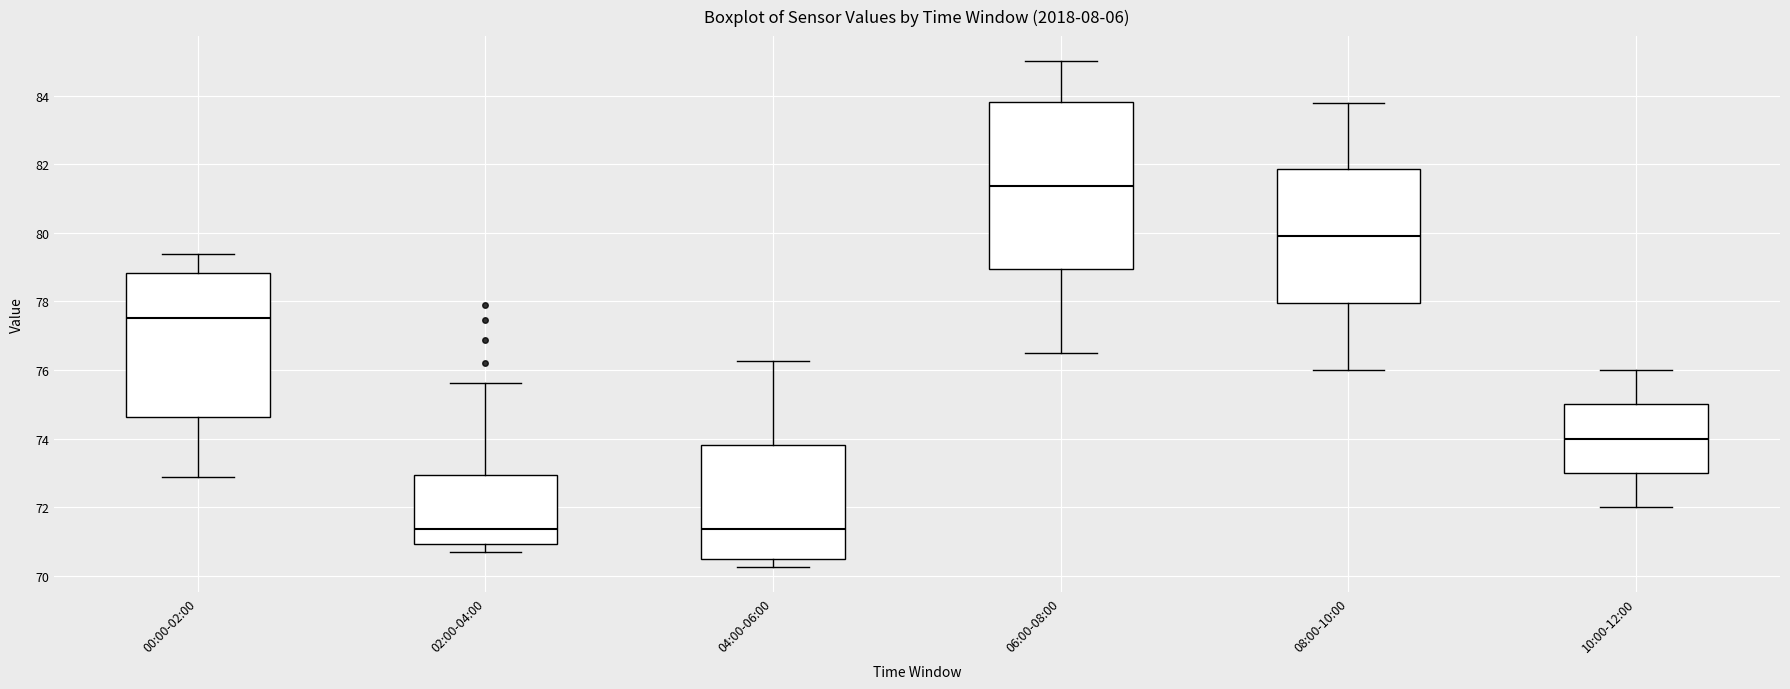

Which box is the tallest, from its lower edge to its upper edge?

06:00-08:00